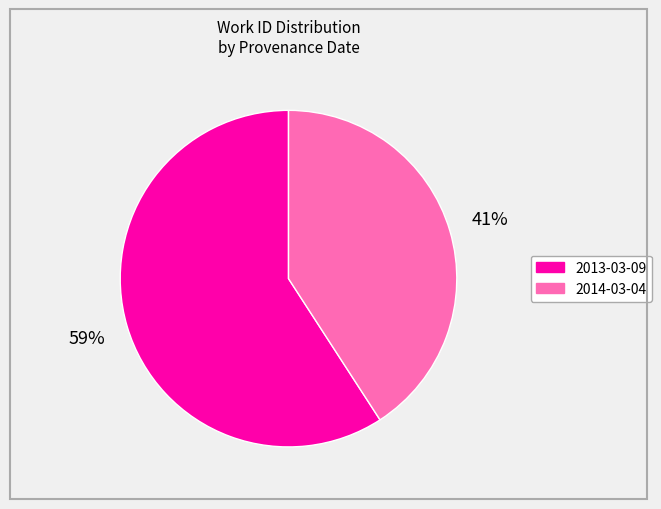

To the nearest percent, what percentage of the pie is 2013-03-09?

59%